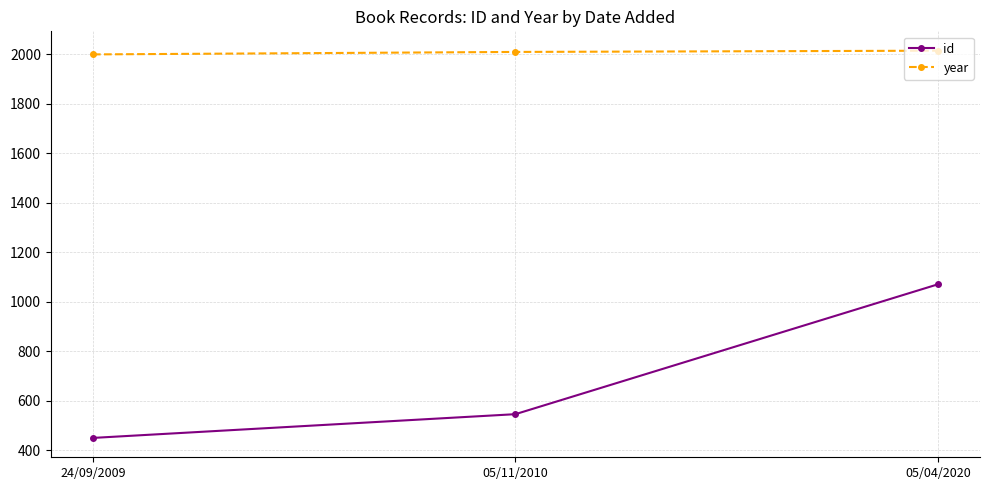

Is it true that id equals 545 at 05/11/2010?

True